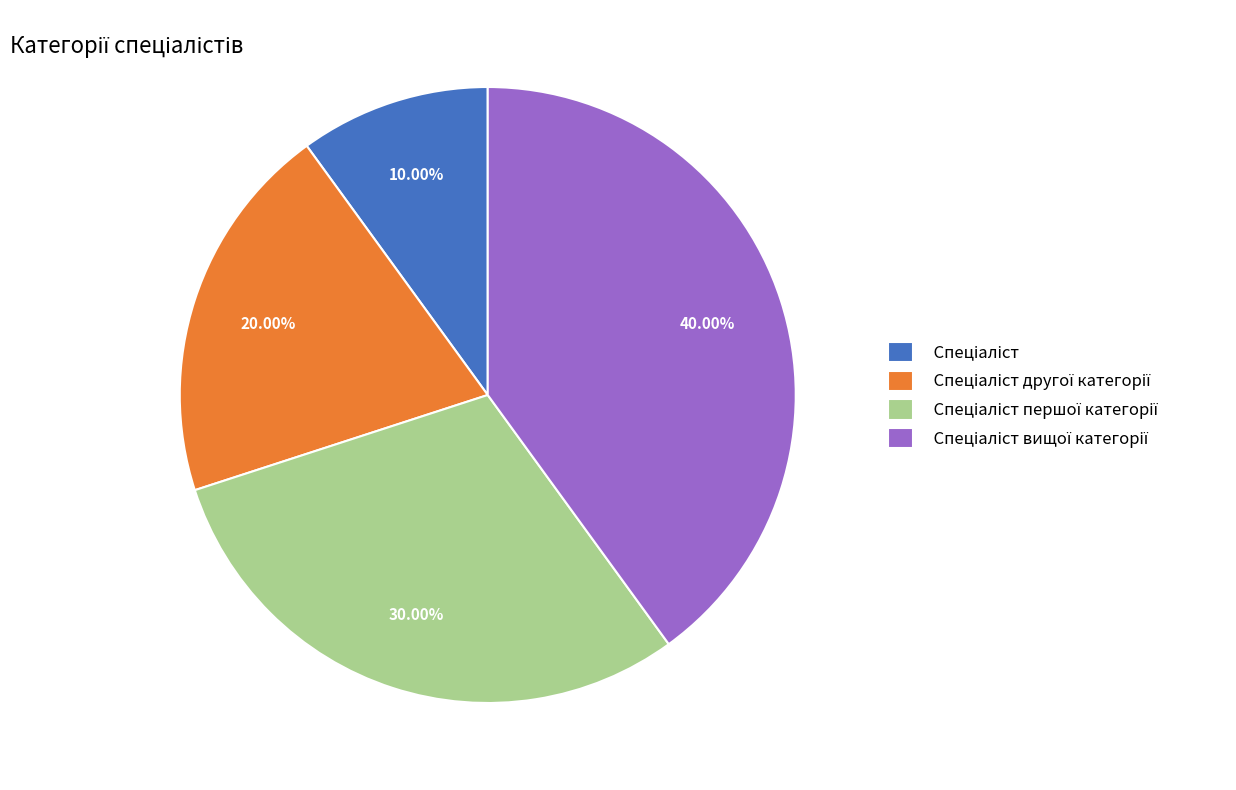

Does any single category account for the majority?

No